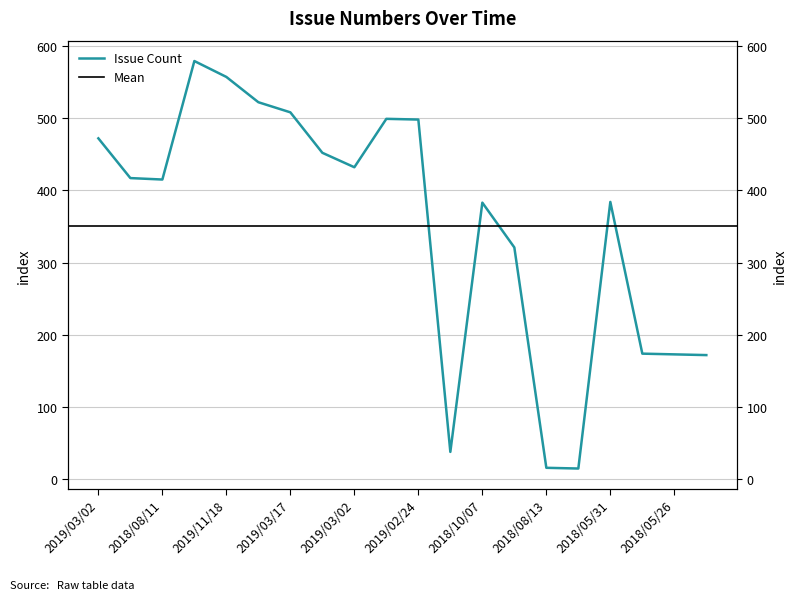

The value at 2019/02/24 is 498. True or false?

True